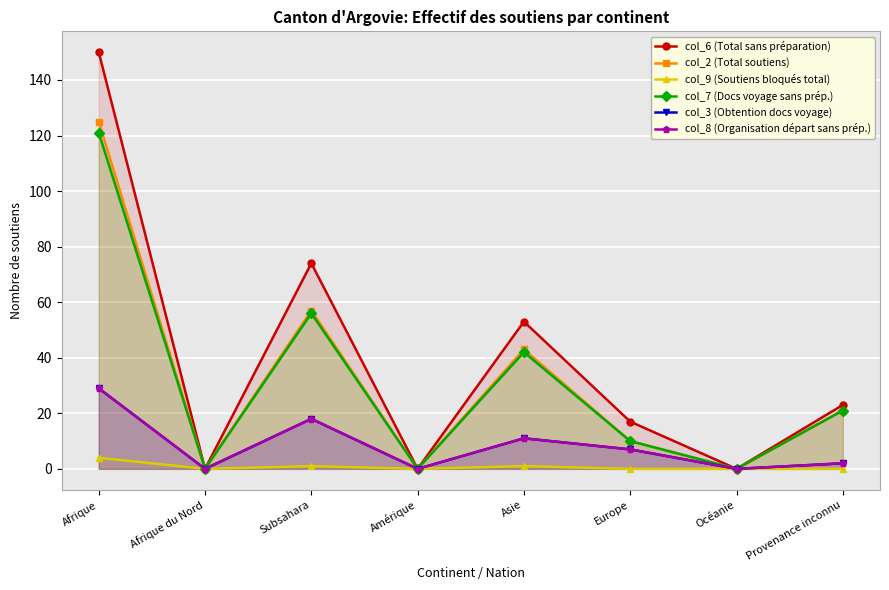

Which series changed the most between Afrique and Europe?

col_6 (Total sans préparation)